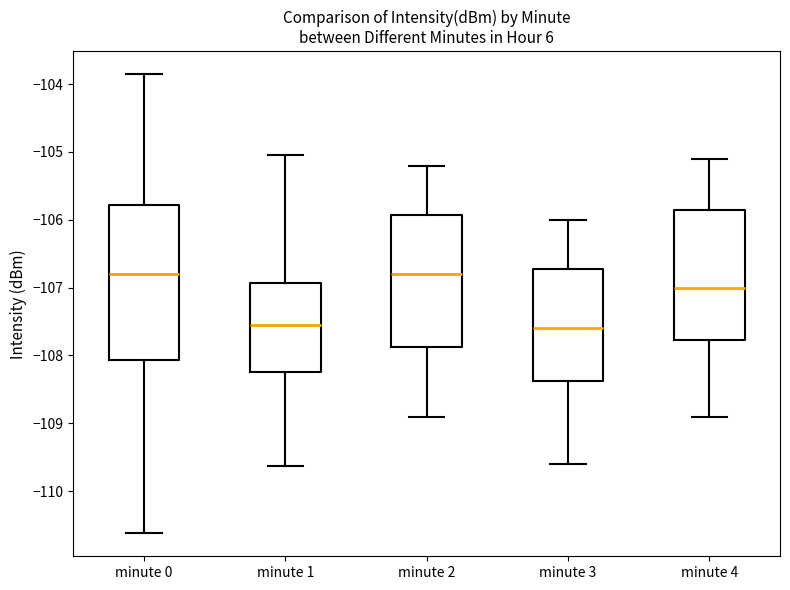

Reading left to right, transcribe this box plot: for each box, give where its median line is, the range the box spans, and where its two whiskers end, as read against the y-axis. The values are not printed on the chart, so give them approximately, as read against the axis.

minute 0: median -106.8, box -108.1 to -105.8, whiskers -110.6 to -103.9
minute 1: median -107.5, box -108.2 to -106.9, whiskers -109.6 to -105.0
minute 2: median -106.8, box -107.9 to -105.9, whiskers -108.9 to -105.2
minute 3: median -107.6, box -108.4 to -106.7, whiskers -109.6 to -106.0
minute 4: median -107.0, box -107.8 to -105.8, whiskers -108.9 to -105.1